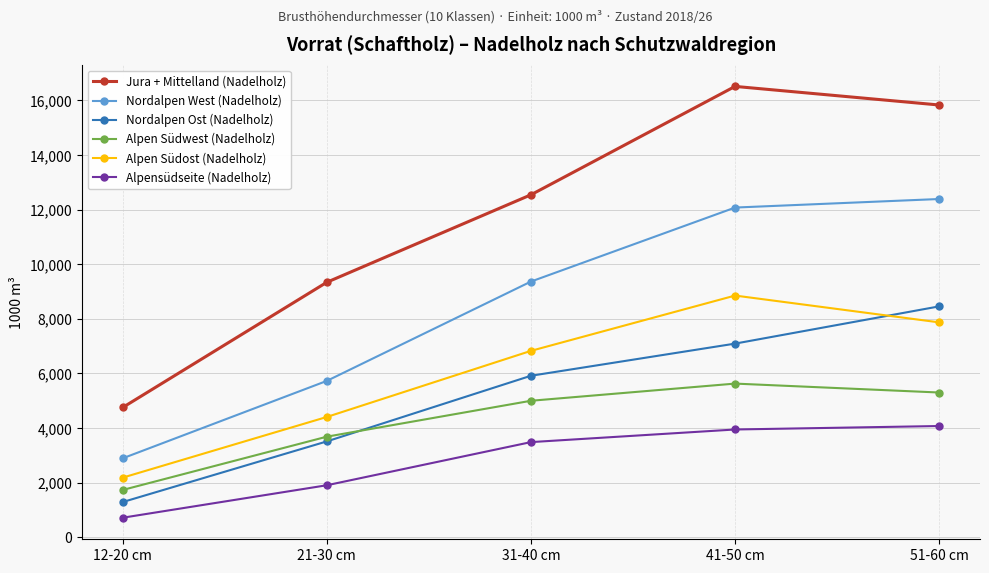

Reading left to right, transcribe all the data shown in this chart.

Jura + Mittelland (Nadelholz): 4752	9337	12541	16510	15829
Nordalpen West (Nadelholz): 2890	5725	9363	12073	12386
Nordalpen Ost (Nadelholz): 1288	3509	5913	7090	8454
Alpen Südwest (Nadelholz): 1731	3682	4997	5626	5299
Alpen Südost (Nadelholz): 2182	4404	6825	8850	7868
Alpensüdseite (Nadelholz): 714	1903	3483	3945	4072